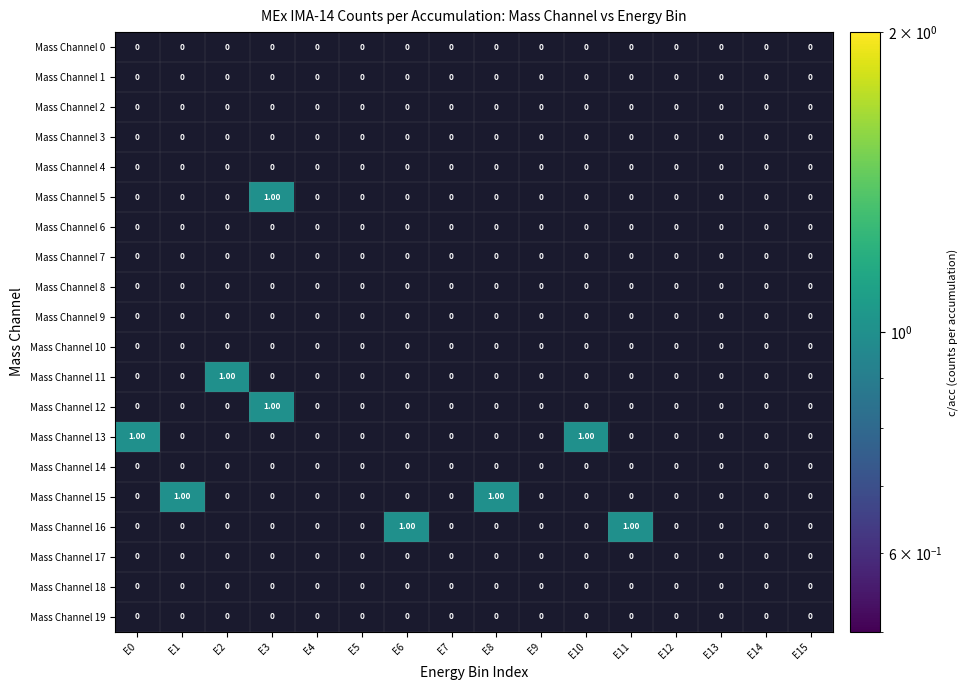

List the series in order of their peak value, lowest first.

Mass Channel 0, Mass Channel 1, Mass Channel 2, Mass Channel 3, Mass Channel 4, Mass Channel 5, Mass Channel 6, Mass Channel 7, Mass Channel 8, Mass Channel 9, Mass Channel 10, Mass Channel 11, Mass Channel 12, Mass Channel 13, Mass Channel 14, Mass Channel 15, Mass Channel 16, Mass Channel 17, Mass Channel 18, Mass Channel 19